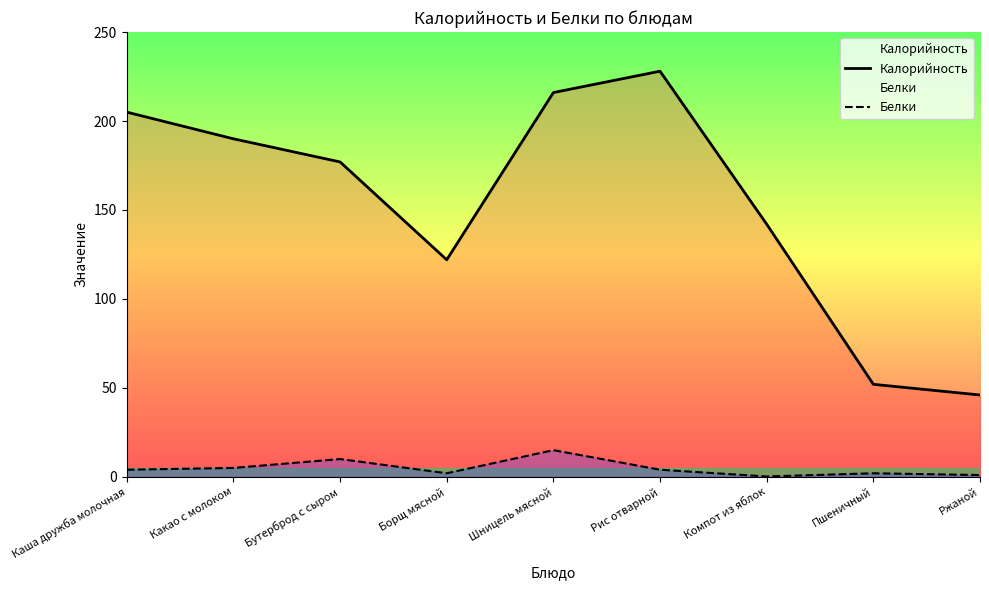

How many interior local peaks does the Калорийность series have?

1